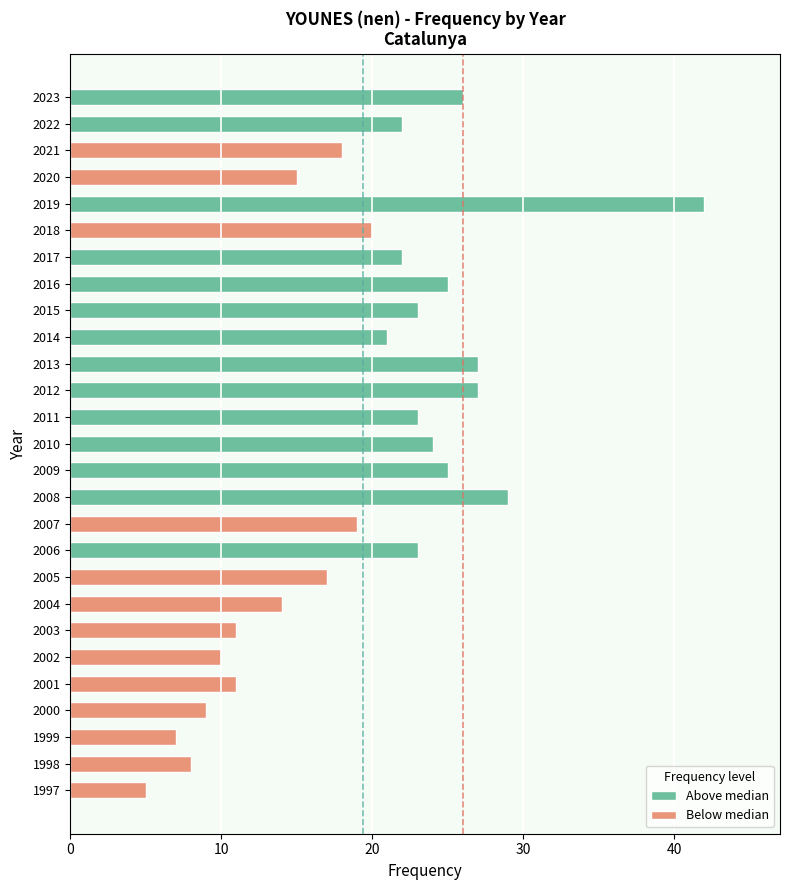

Which label corresponds to the smallest value in the chart?

1997